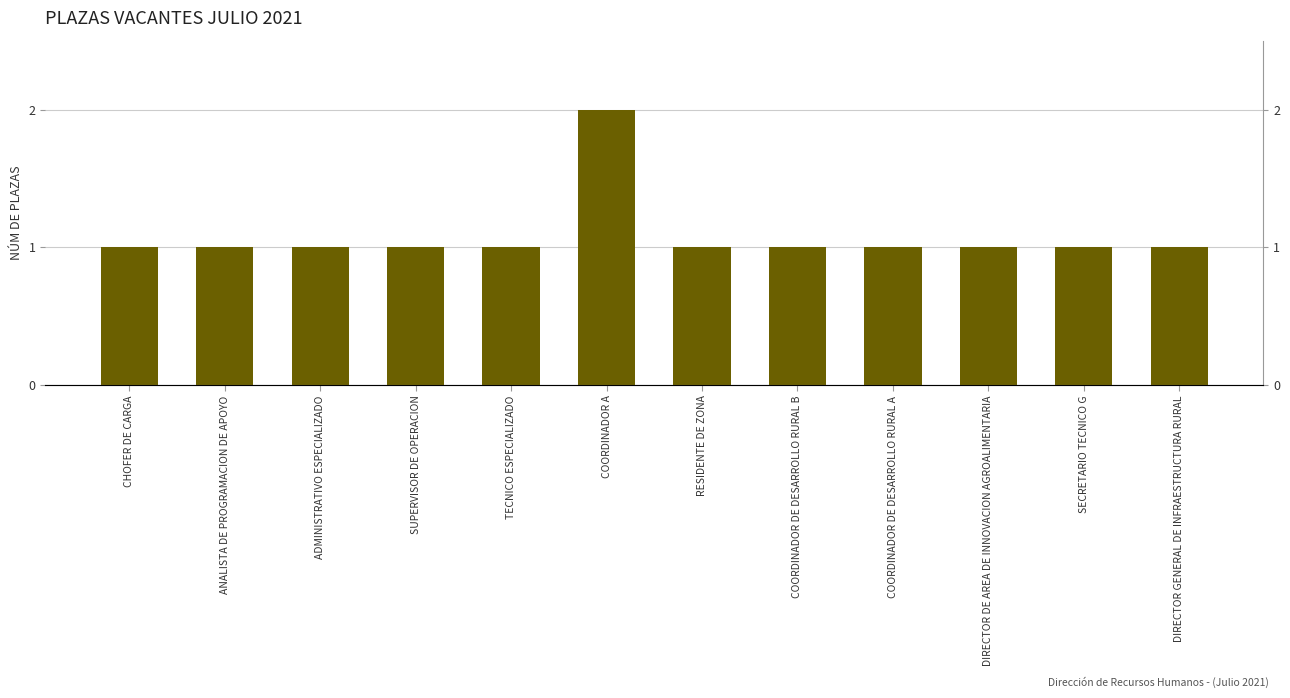

What is the label of the 1st bar from the right?

DIRECTOR GENERAL DE INFRAESTRUCTURA RURAL